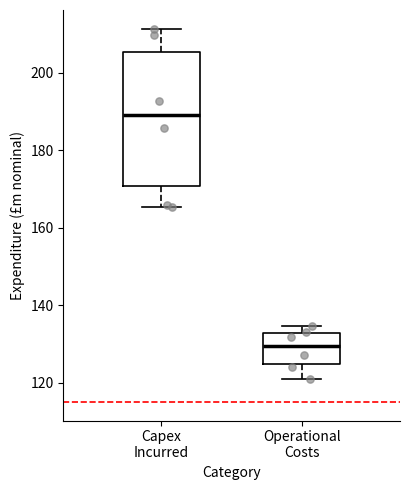

Which box's median line is the lowest?

Operational Costs